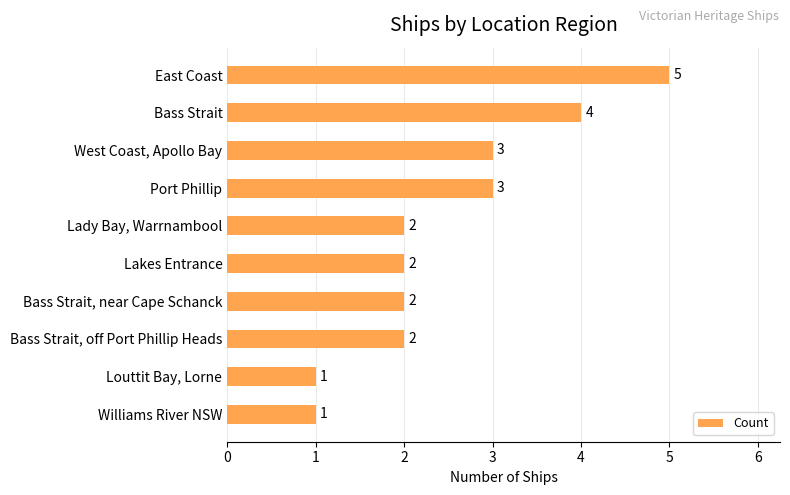

How many values are between 2 and 3?

6